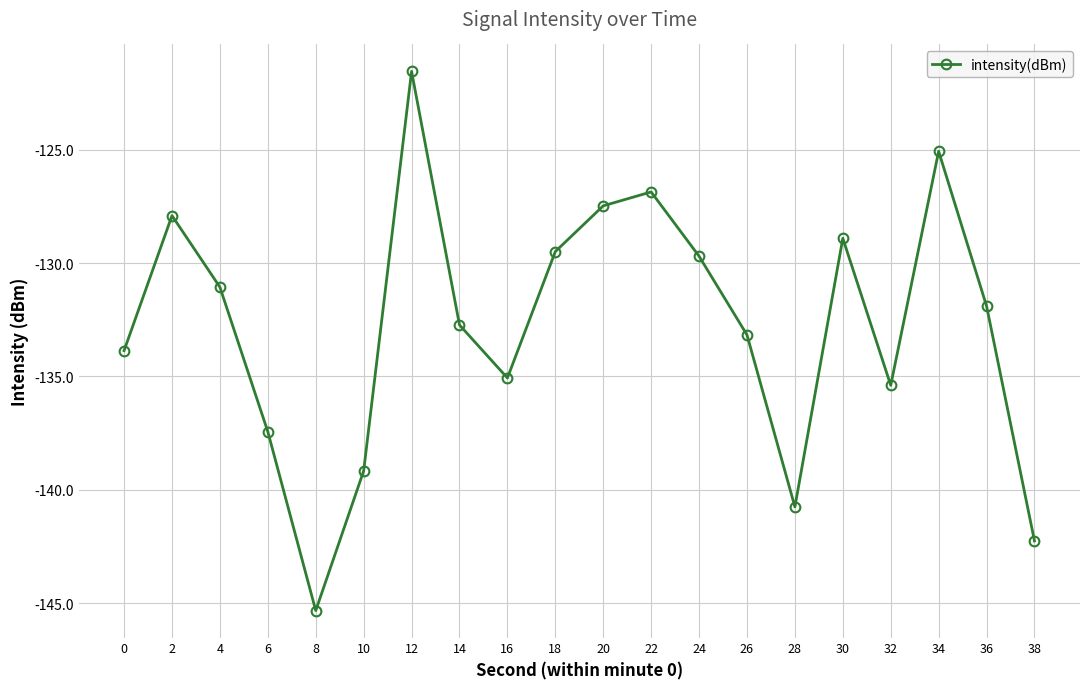

How many points are higher than both their immediate neighbors (excluding endpoints)?

5